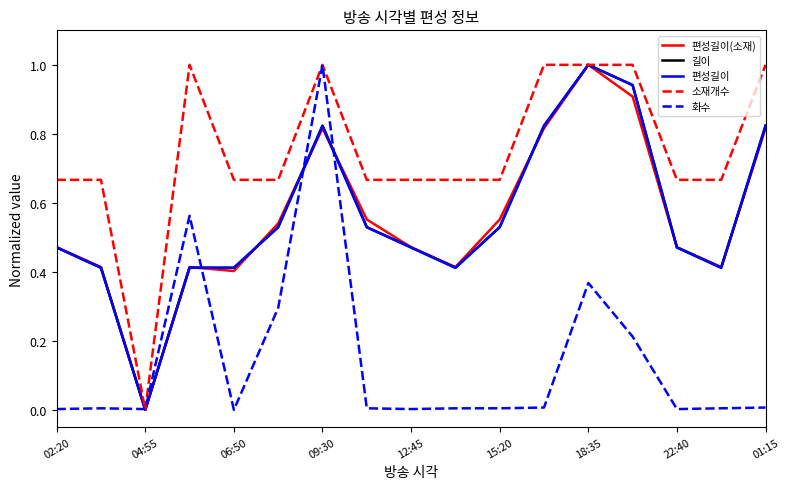

How many distinct data groups are displayed?

5